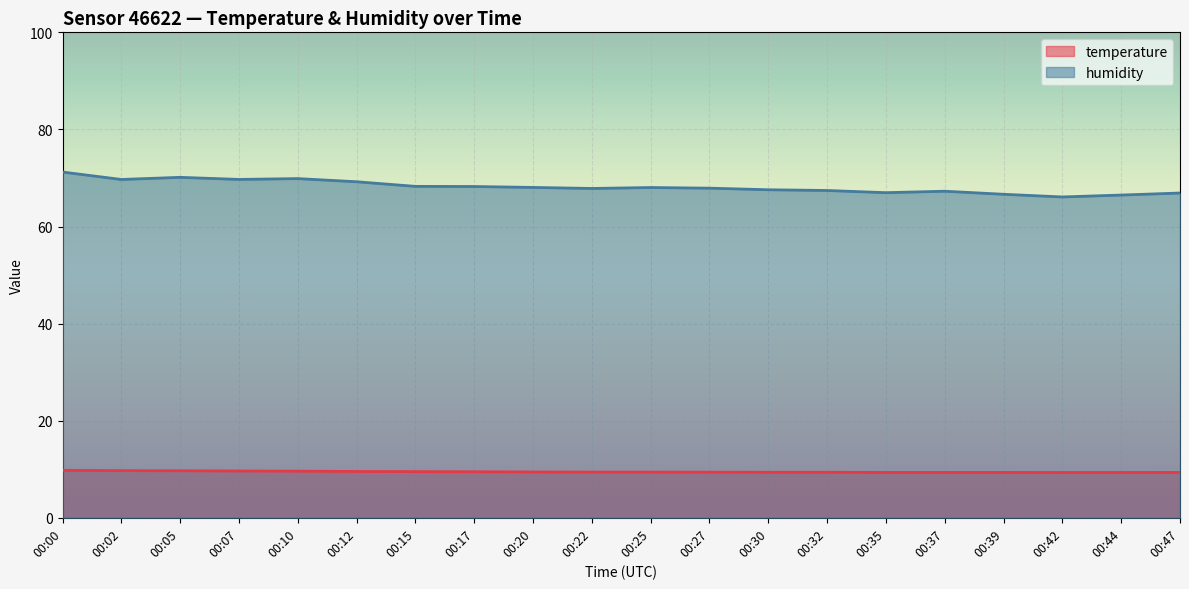

At 00:42, list the series in order from smallest to largest.

temperature, humidity